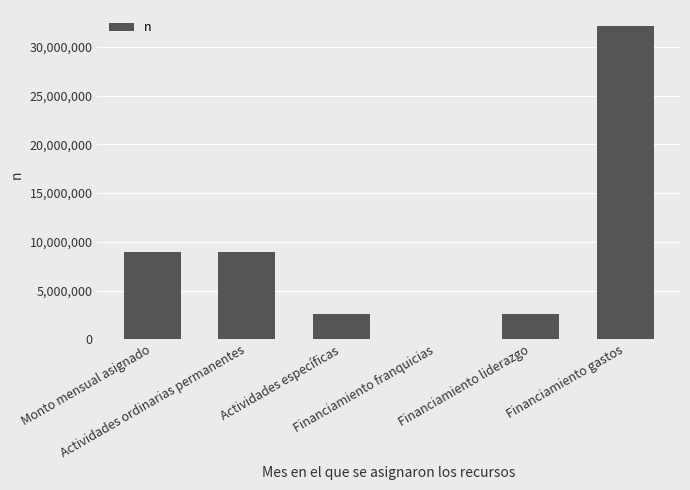

What is the sum of all values?

55315971